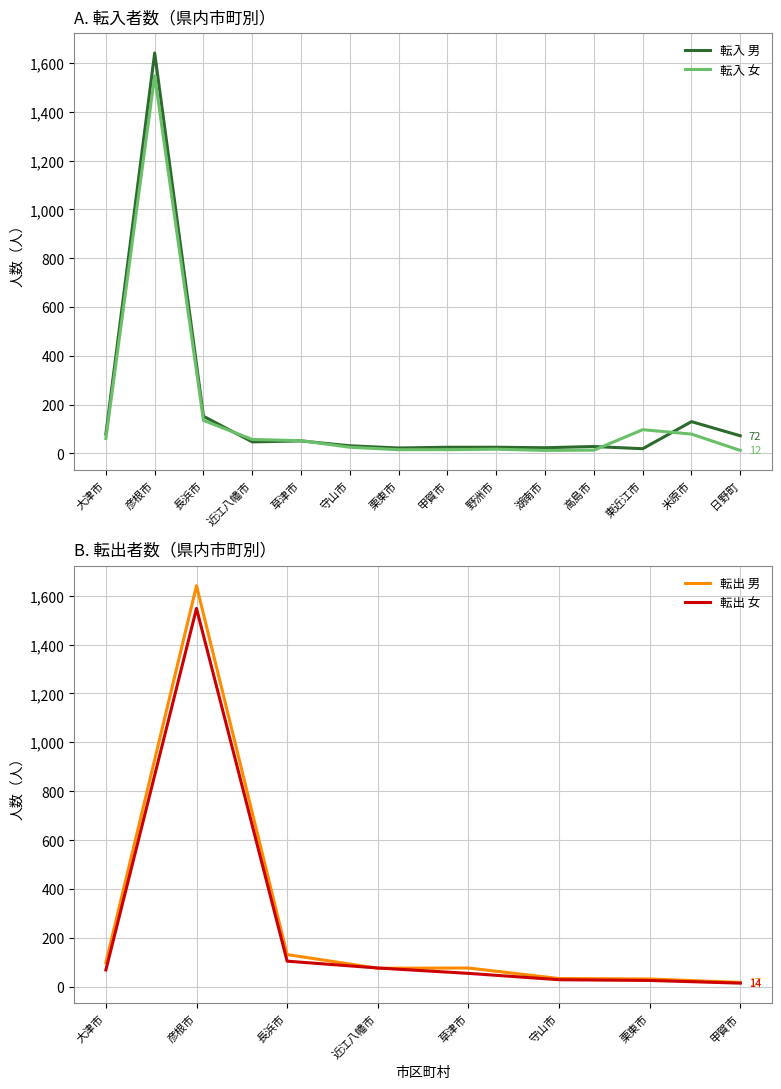

After their last crossing, which series has the higher values: 転入 男 or 転出 女?

転入 男